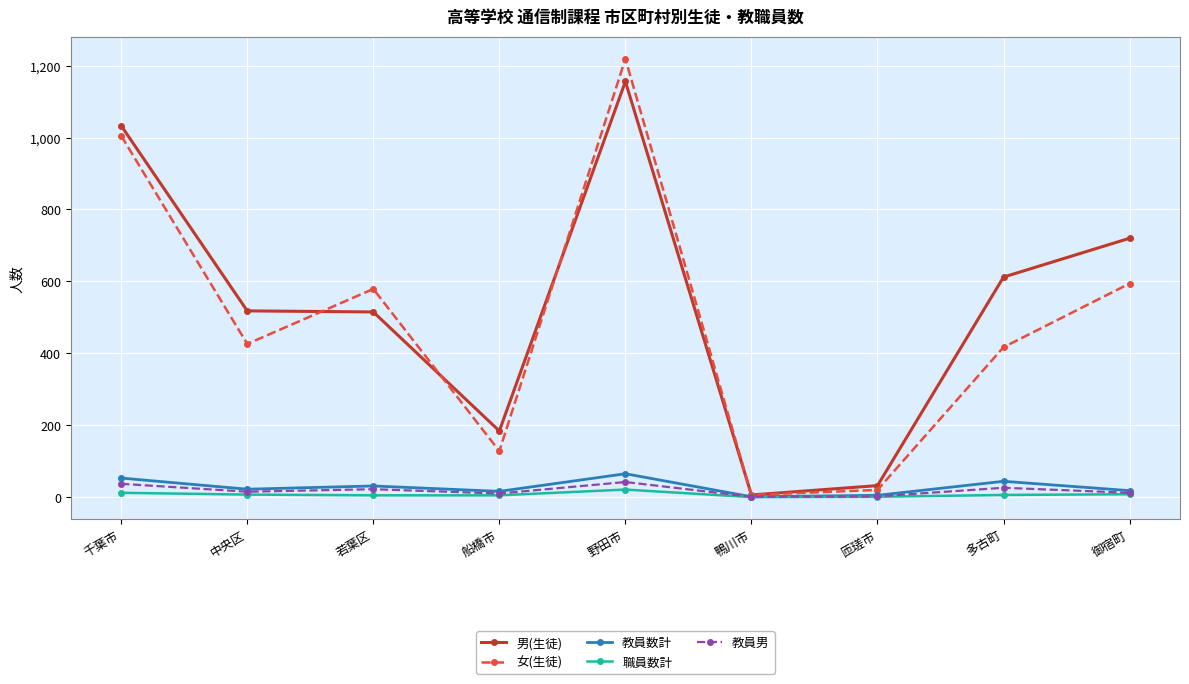

The value of 女(生徒) at 御宿町 is 594. True or false?

True